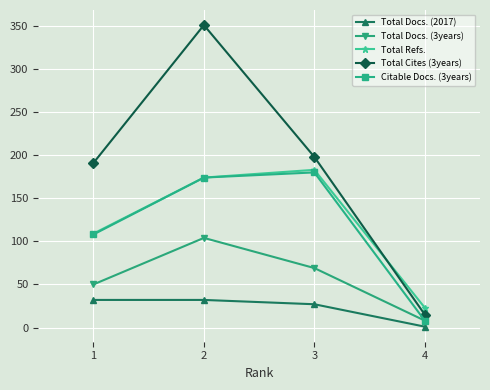

What is the sum of the Citable Docs. (3years) values at 1 and 3?

288